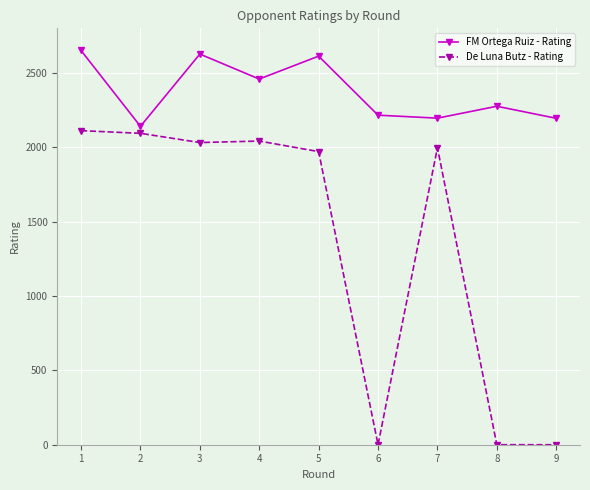

What is the maximum value shown in the chart?

2651